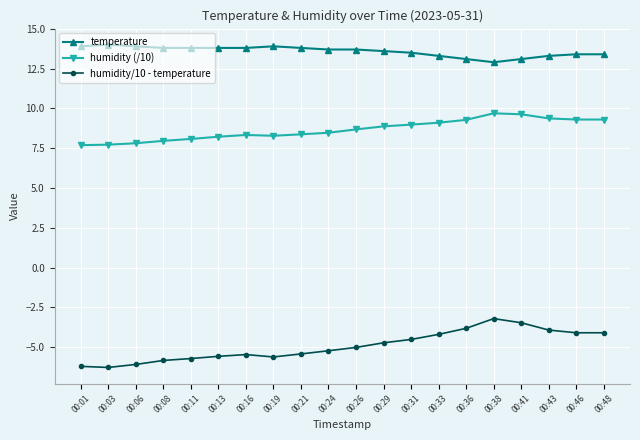

The humidity (/10) series shows 15.7 at 00:29. True or false?

False